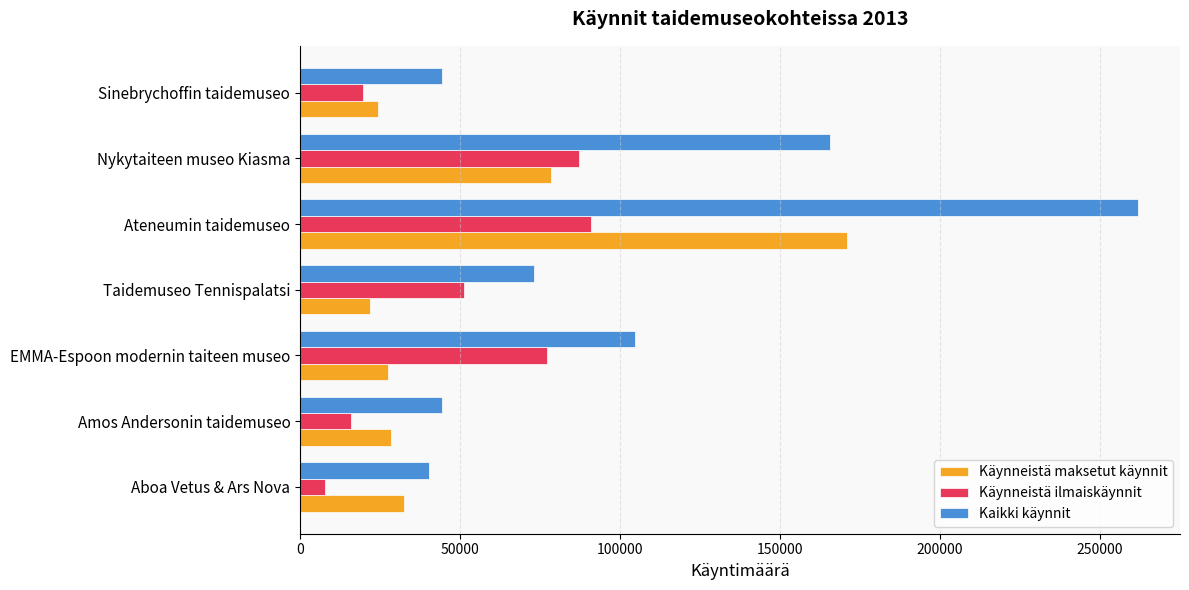

Which series changed the most between EMMA-Espoon modernin taiteen museo and Sinebrychoffin taidemuseo?

Kaikki käynnit